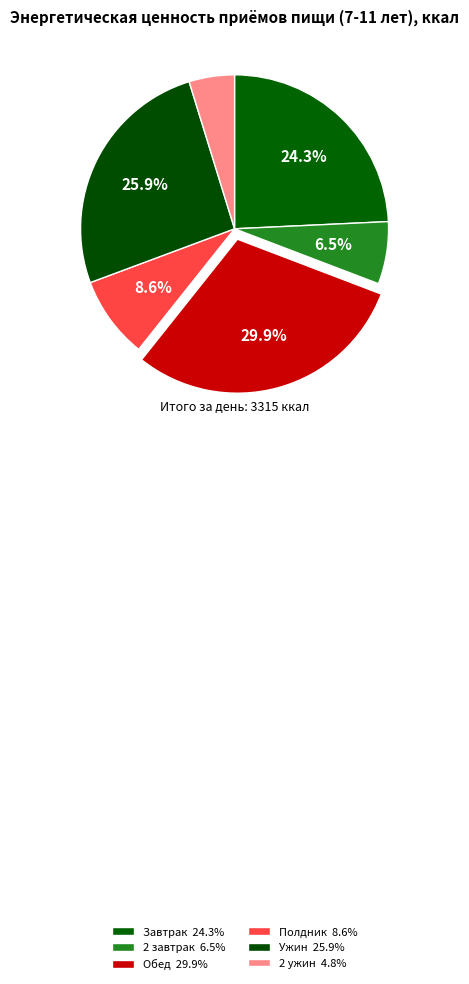

Combined, what portion of the pie is Обед and Ужин?

55.8%